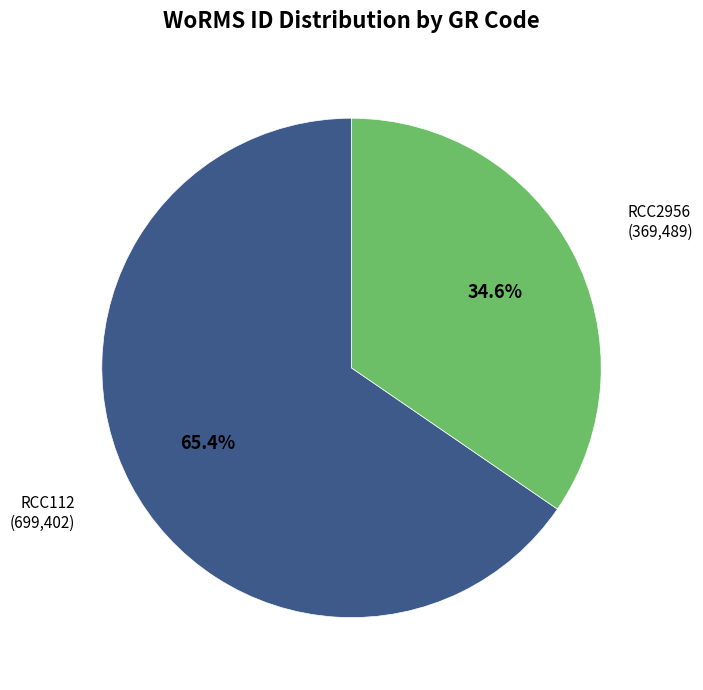

To the nearest percent, what is the combined percentage of RCC2956 and RCC112?

100%